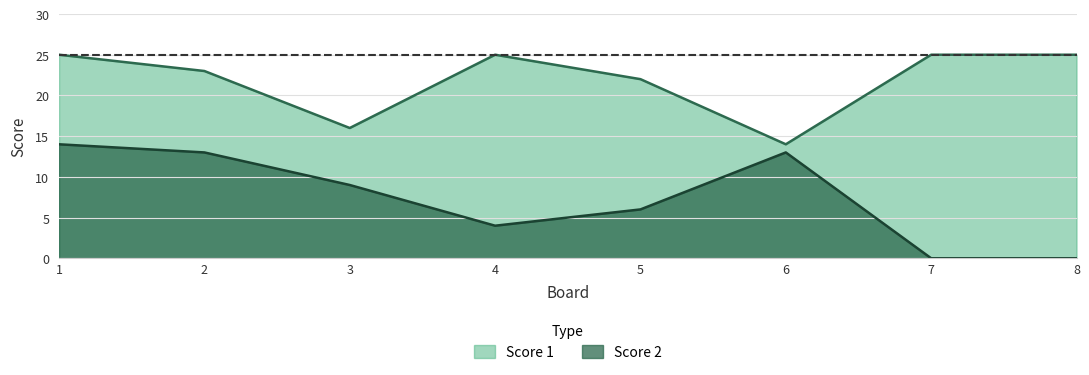

What is the sum of all Score 1 values?

175